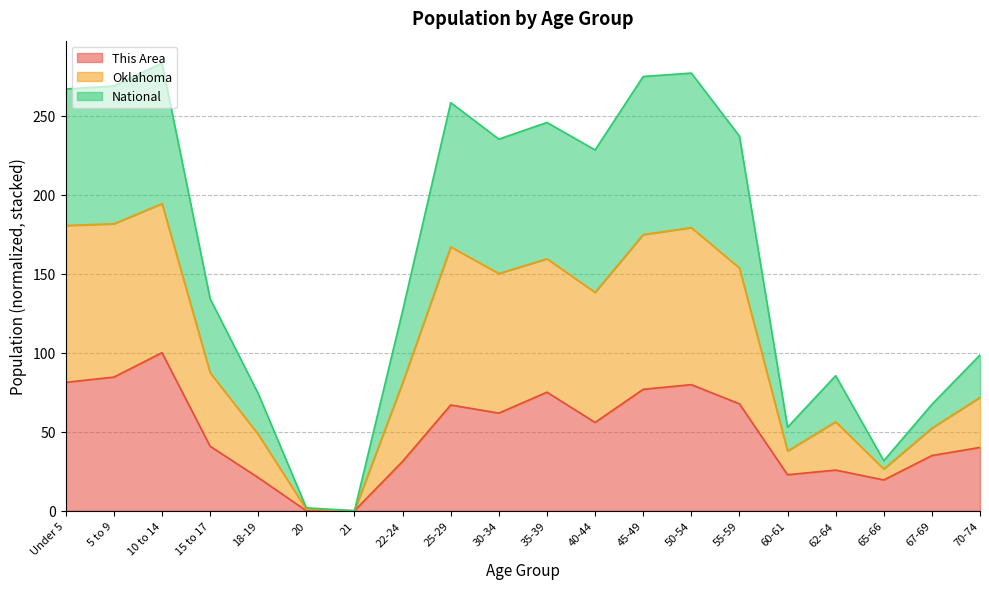

What is the sum of all This Area values?

985.7